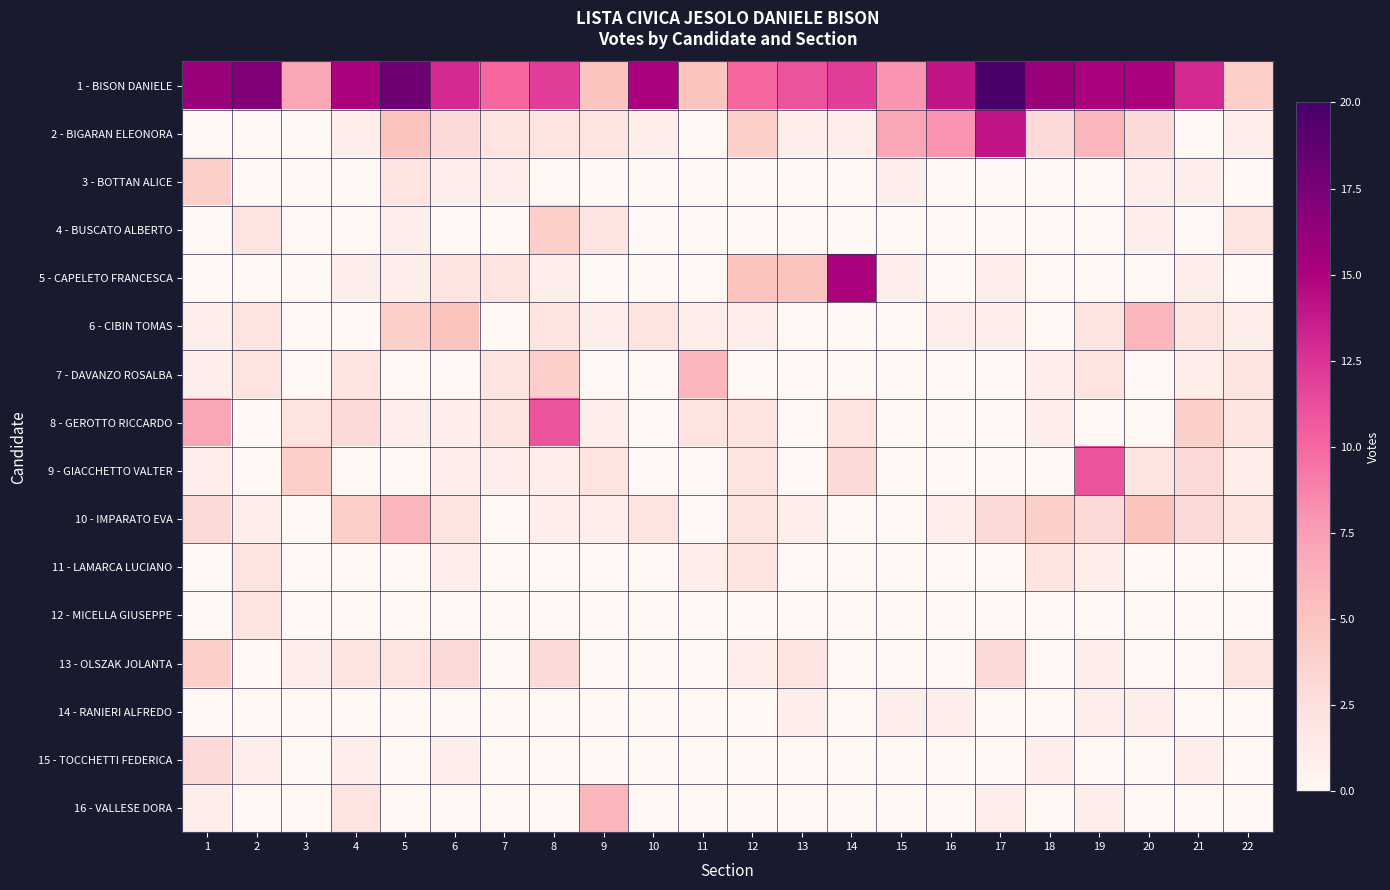

Which series has the widest spread of values?

1 - BISON DANIELE